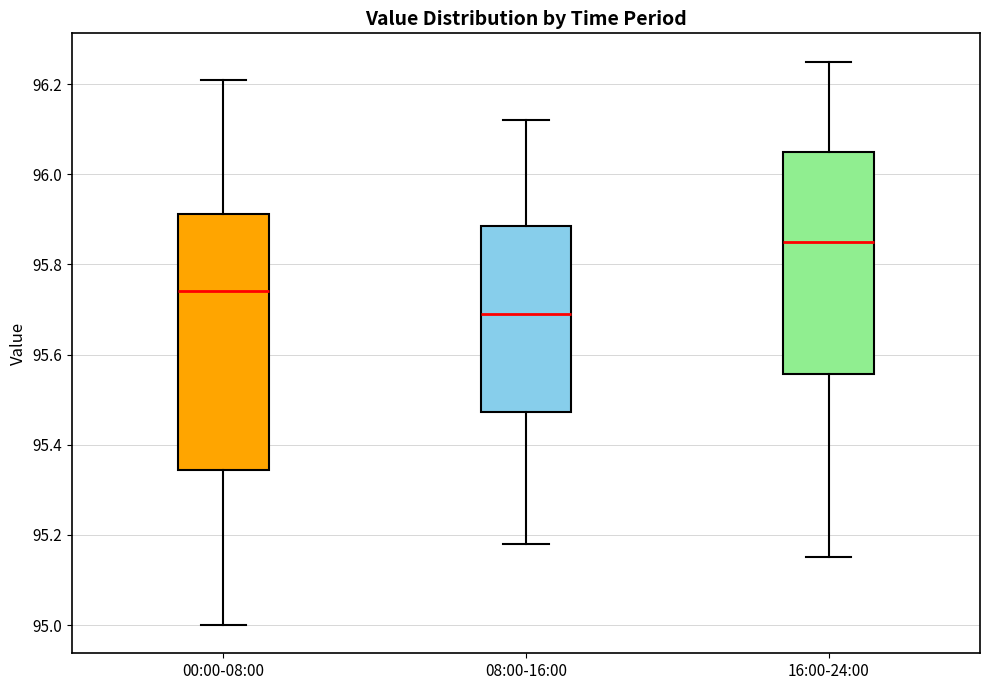

Which box has the lowest median line?

08:00-16:00